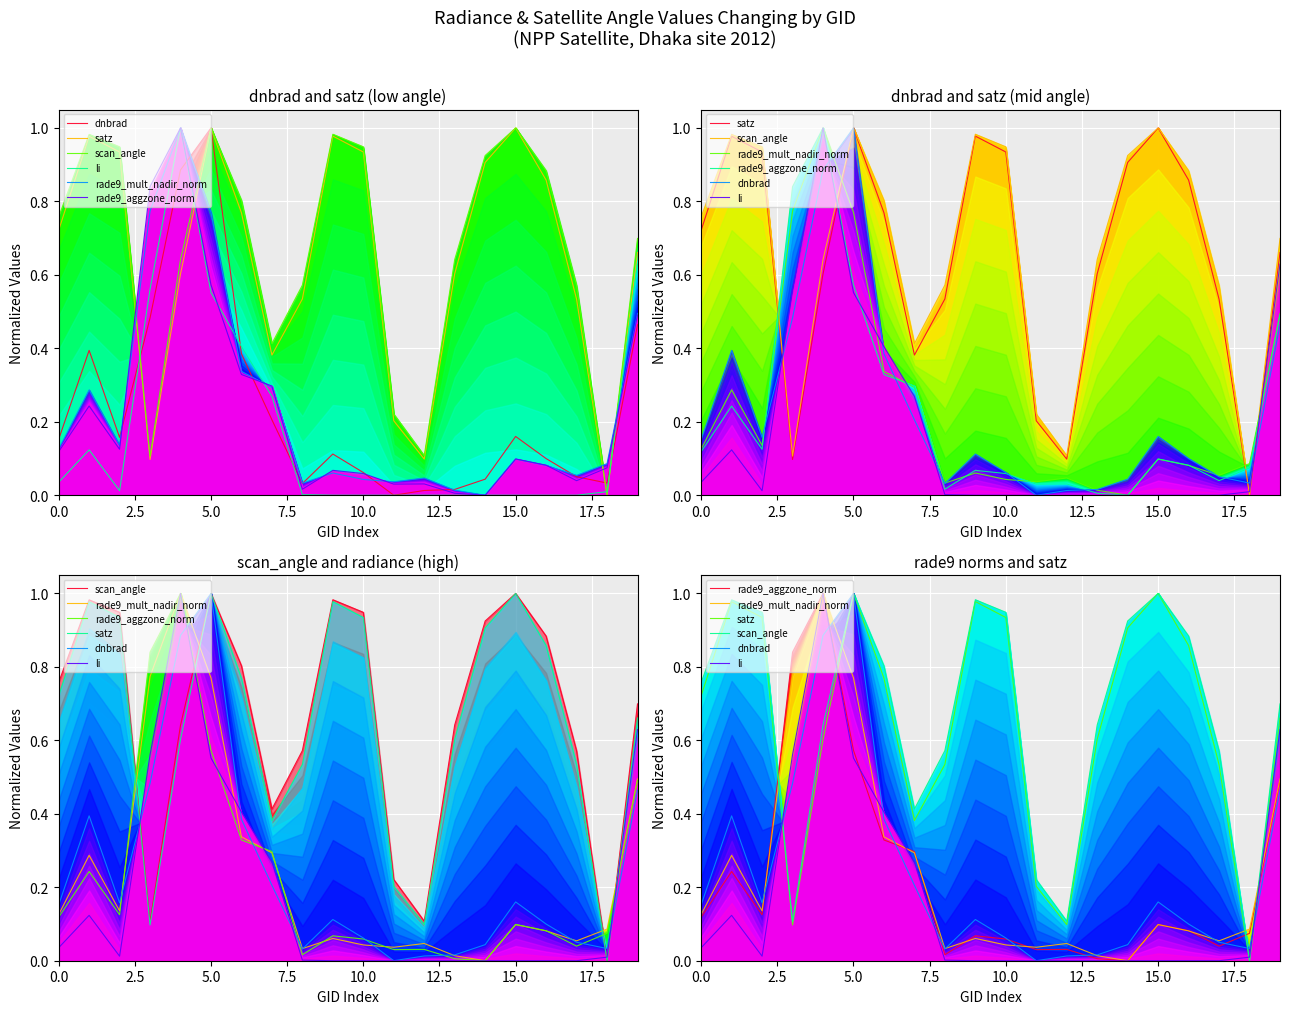

After their last crossing, which series has the higher values: dnbrad or rade9_mult_nadir_norm?

rade9_mult_nadir_norm